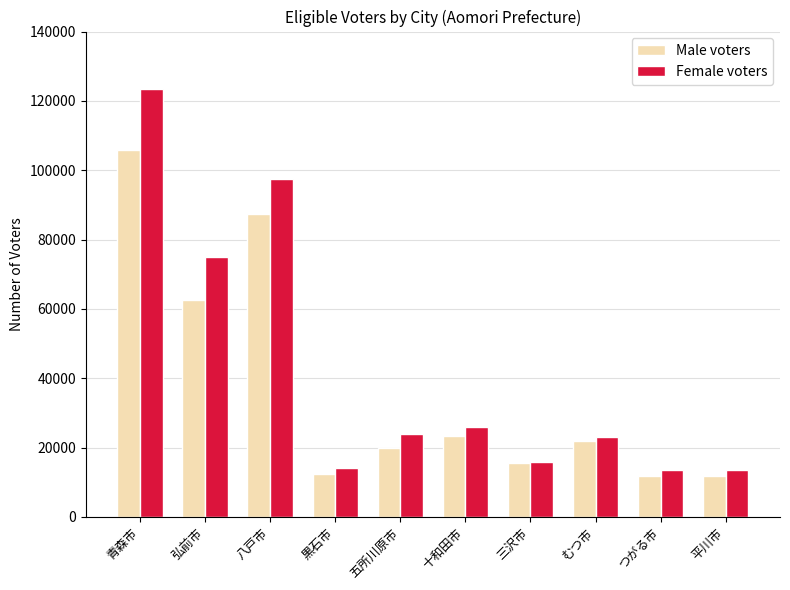

Does the chart contain any negative values?

No